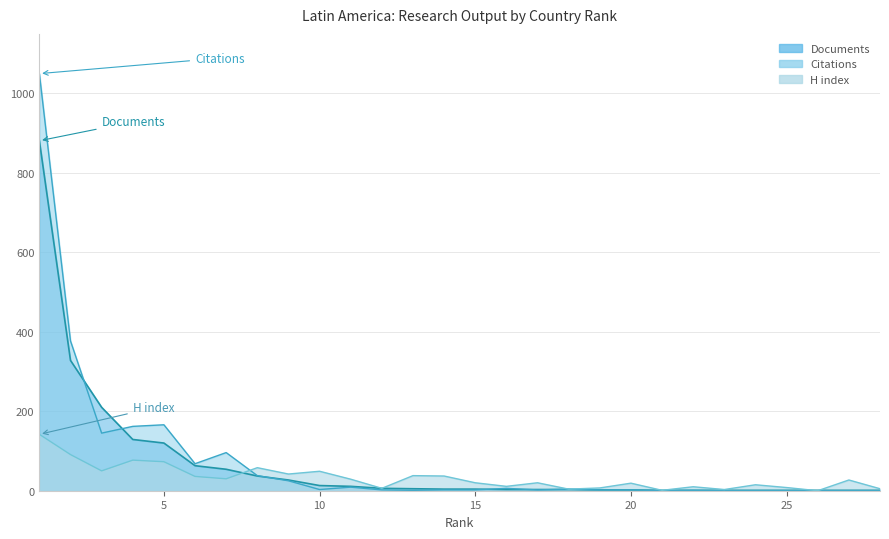

True or false: Citations has a value of 190 at 3.

False